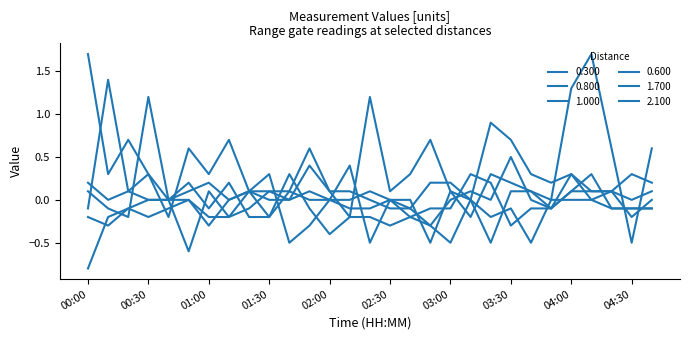

What is the value of the 0.600 point at the 13th from the left?

-0.4